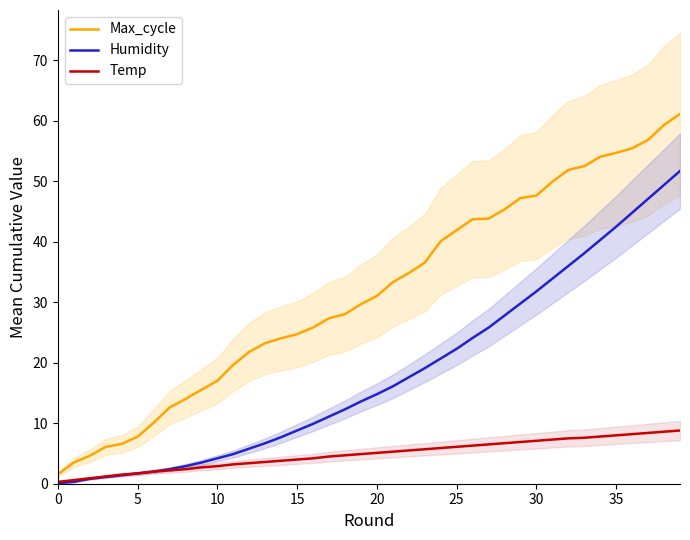

True or false: Max_cycle and Temp cross at least once.

False